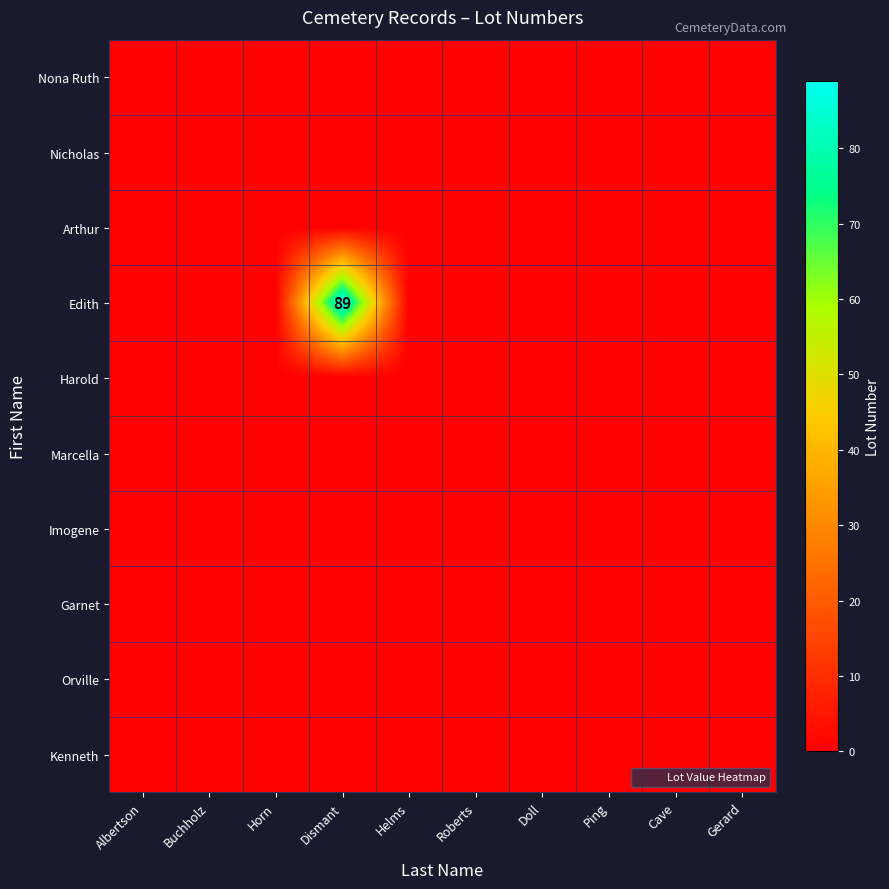

Rank the categories by Imogene value from lowest to highest.

Albertson, Buchholz, Horn, Dismant, Helms, Roberts, Doll, Ping, Cave, Gerard